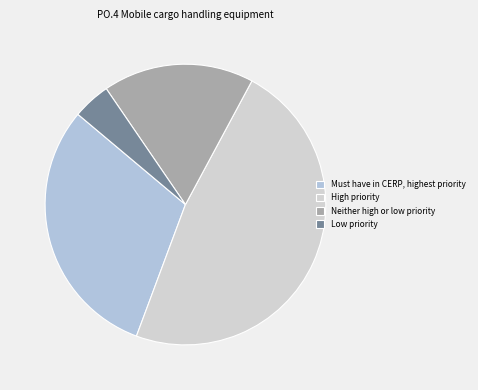

How much of the chart is everything except High priority?

52.2%